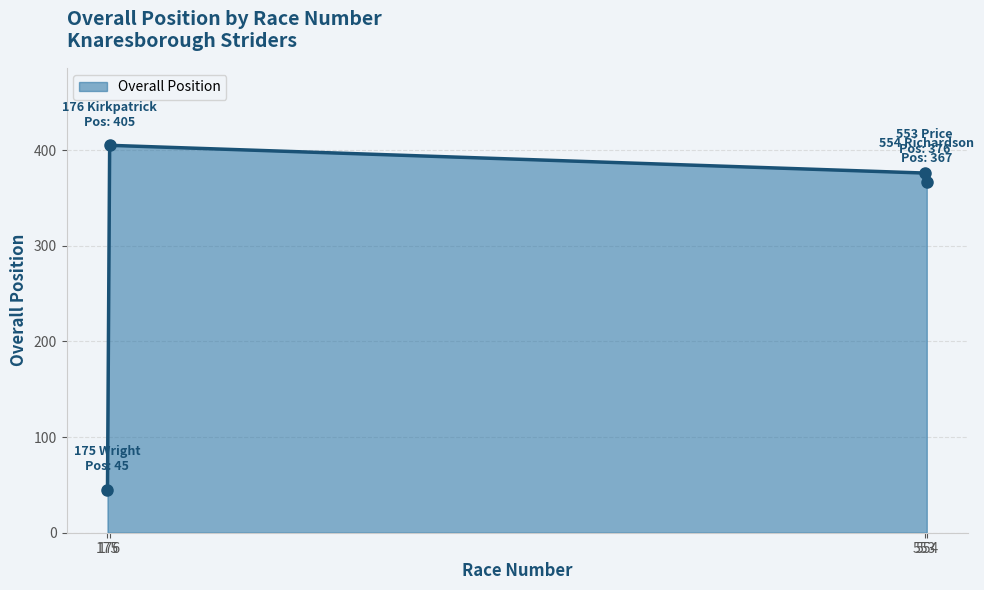

How many points are lower than both their immediate neighbors (excluding endpoints)?

0